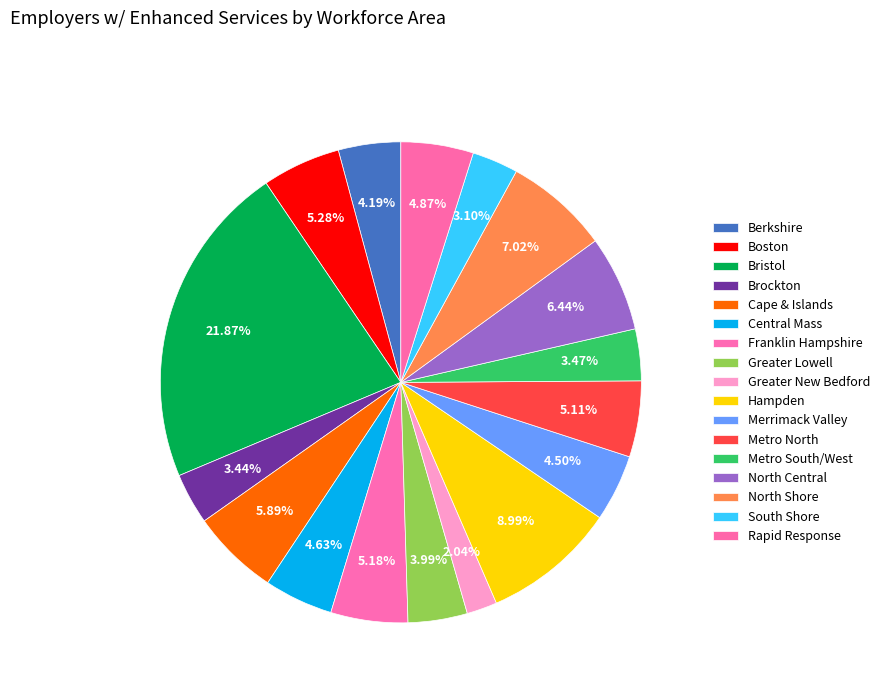

Is the sum of Rapid Response and North Shore greater than half?

No